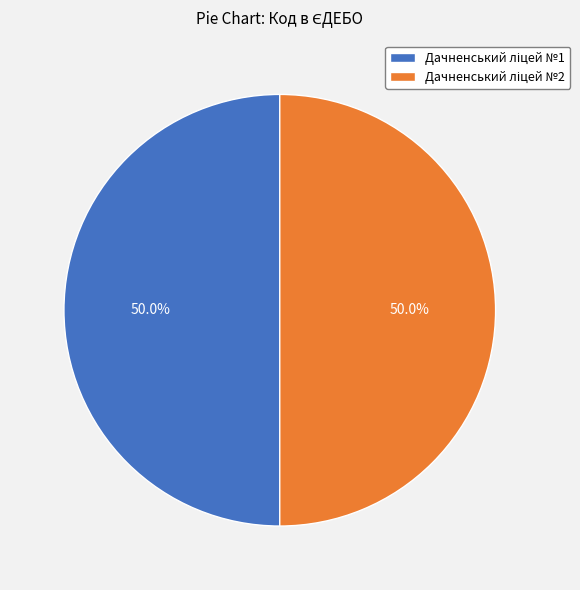

What percentage is the Дачненський ліцей №1 slice, to the nearest percent?

50%